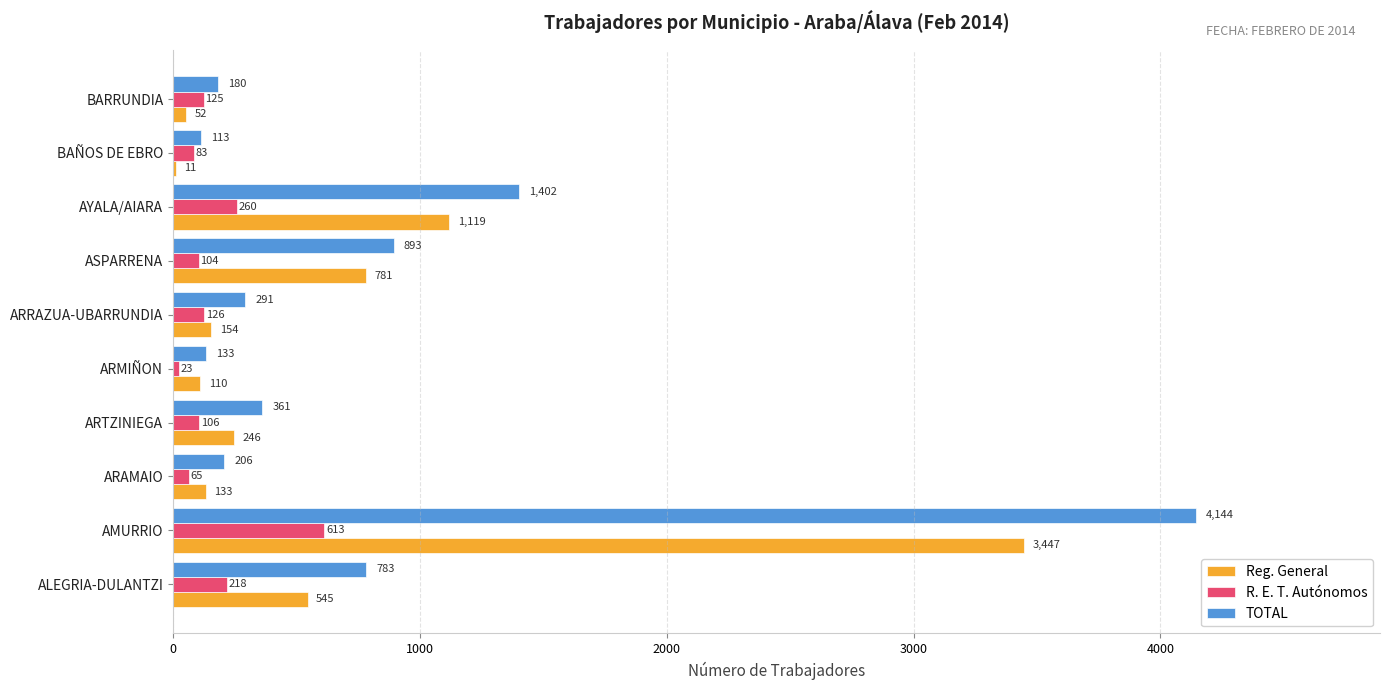

Which series has the largest total across all categories?

TOTAL